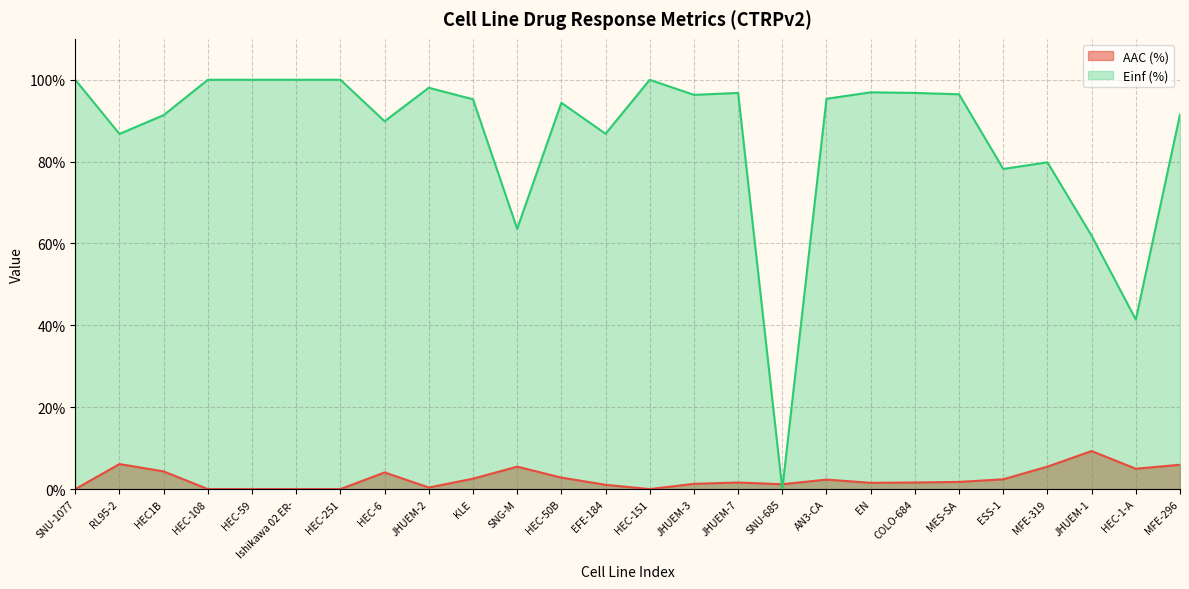

What position from the left is HEC-108?

4